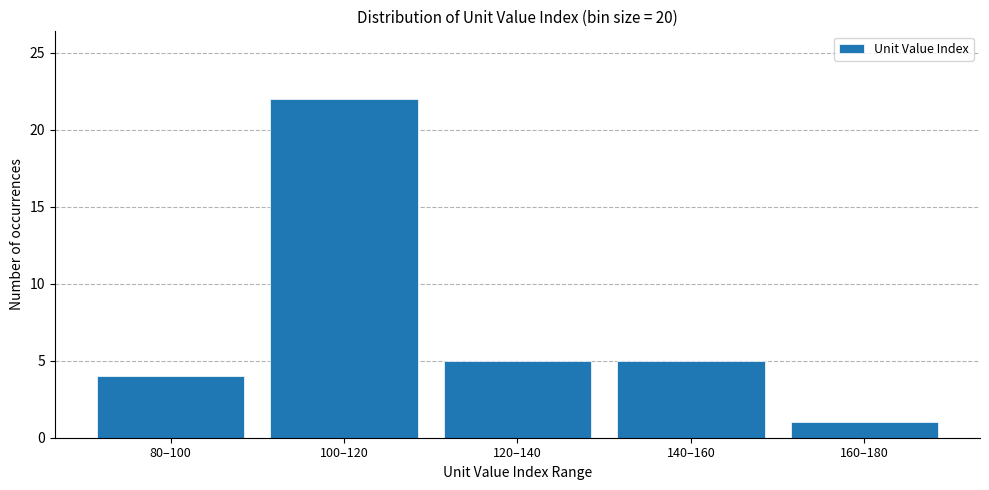

Reading left to right, list all the values displayed in this chart.

4	22	5	5	1